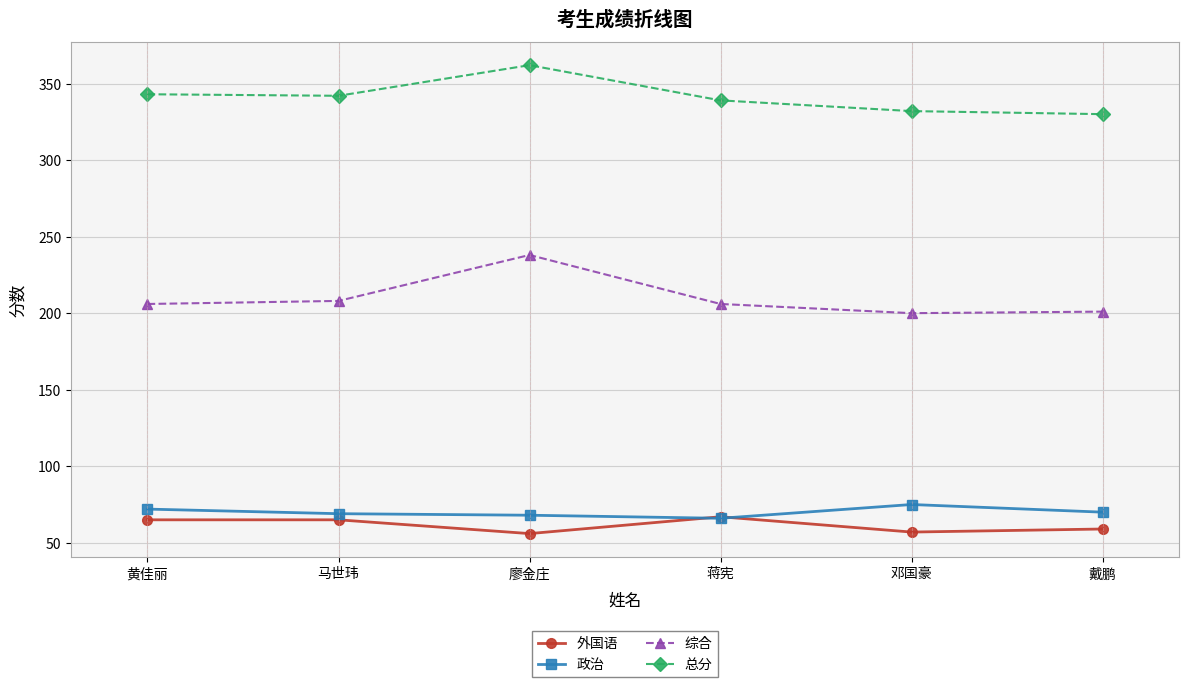

Which series has the widest spread of values?

综合